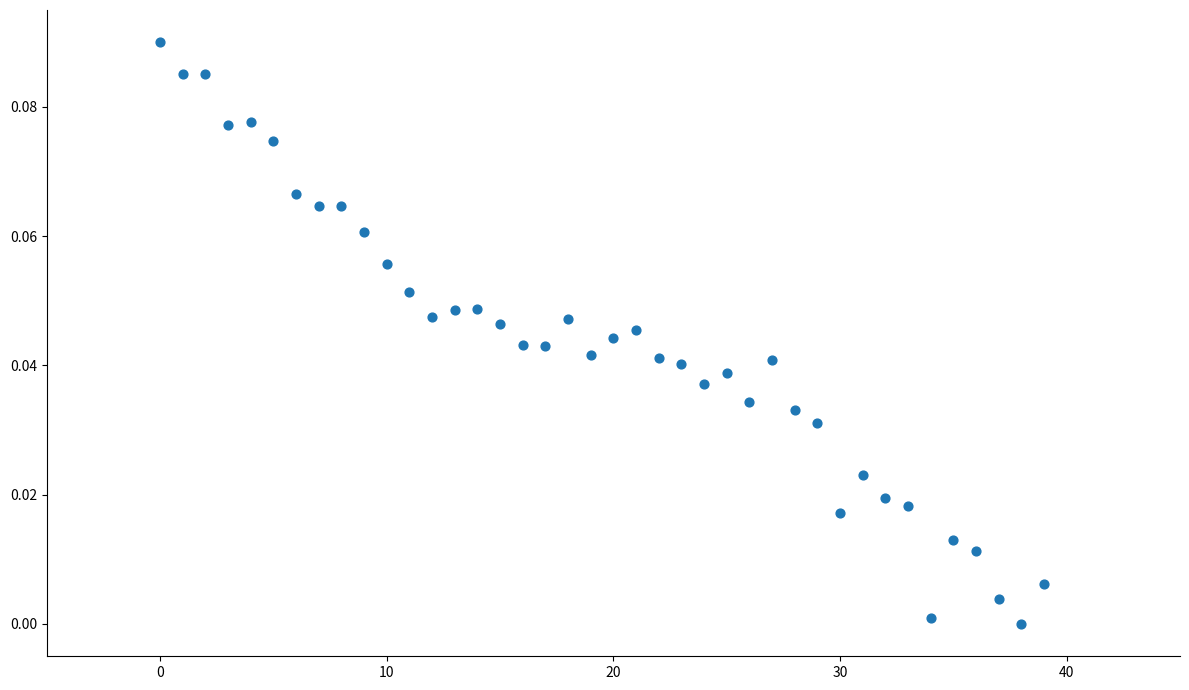

How many data points are displayed?

40